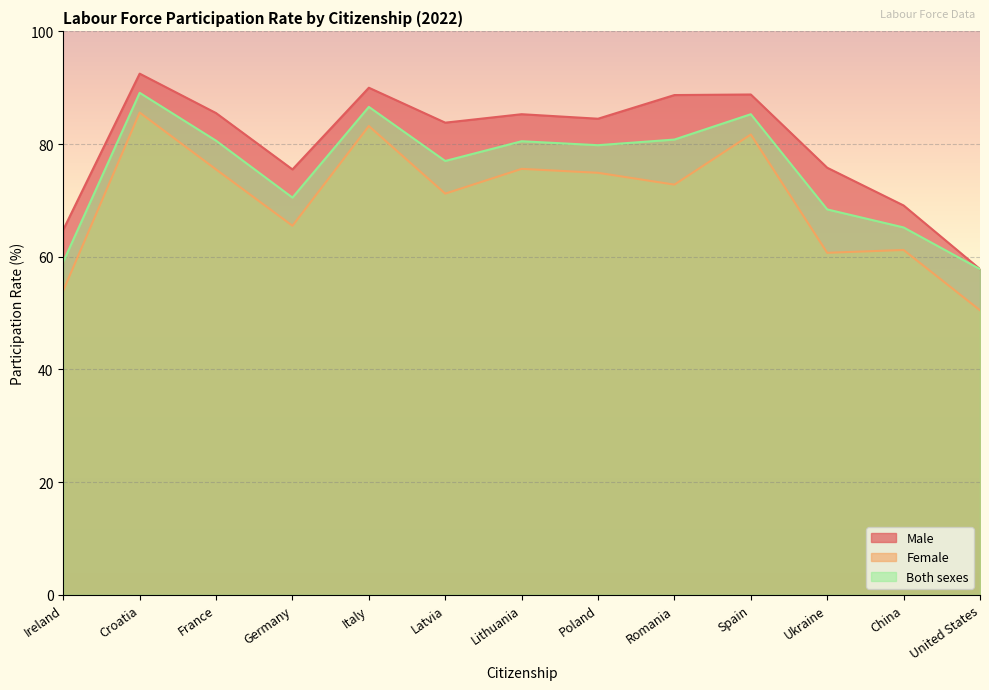

What is the spread (max minus min) of values at Croatia?

6.9